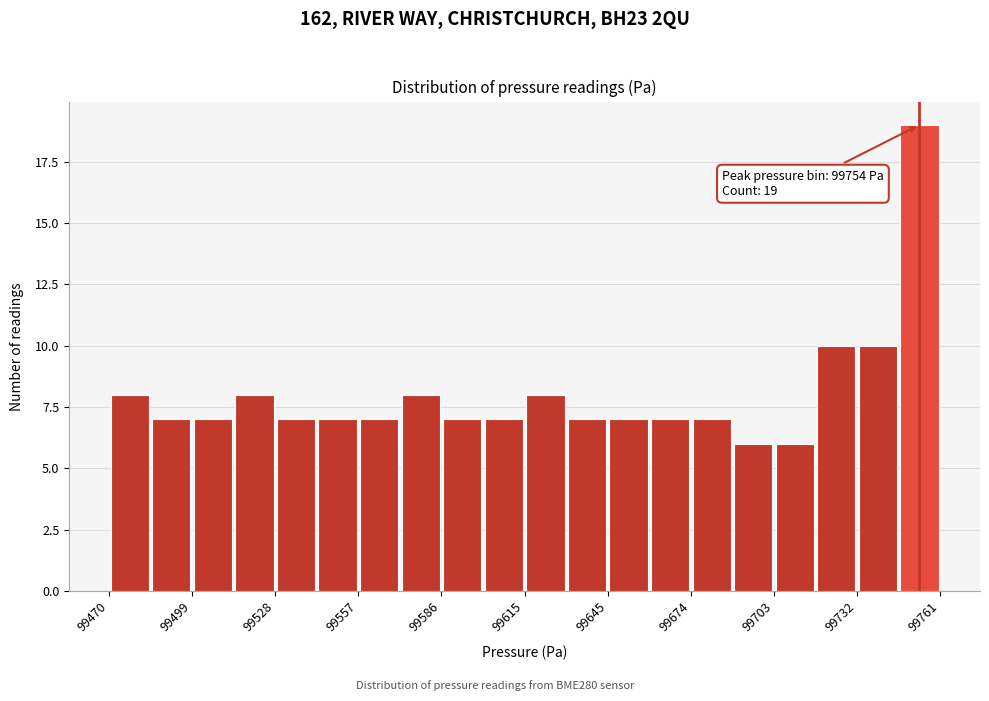

Read against the x-axis, roughly where is the centre of the tallest bar?

99755